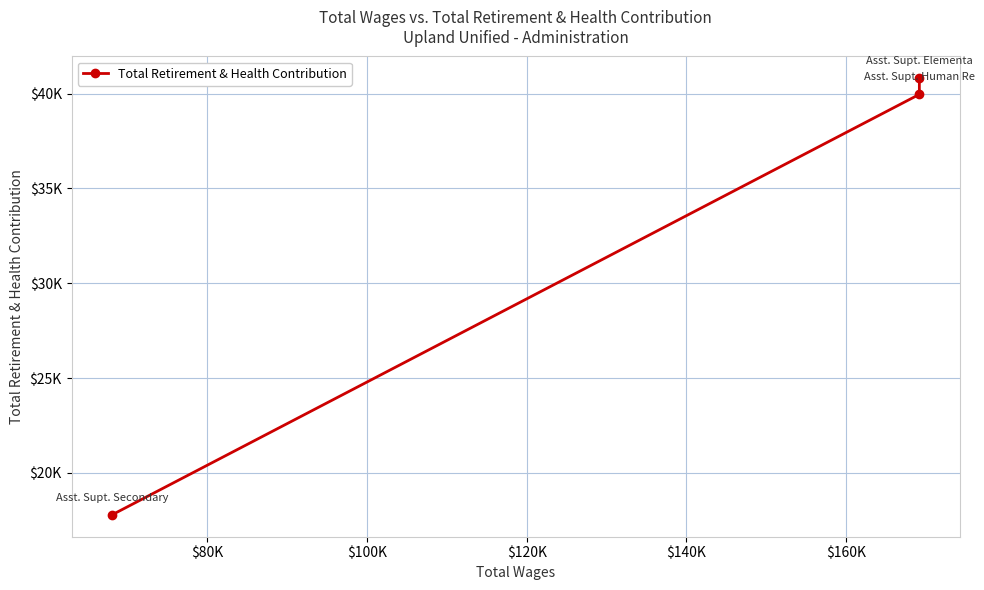

How many distinct data groups are displayed?

1